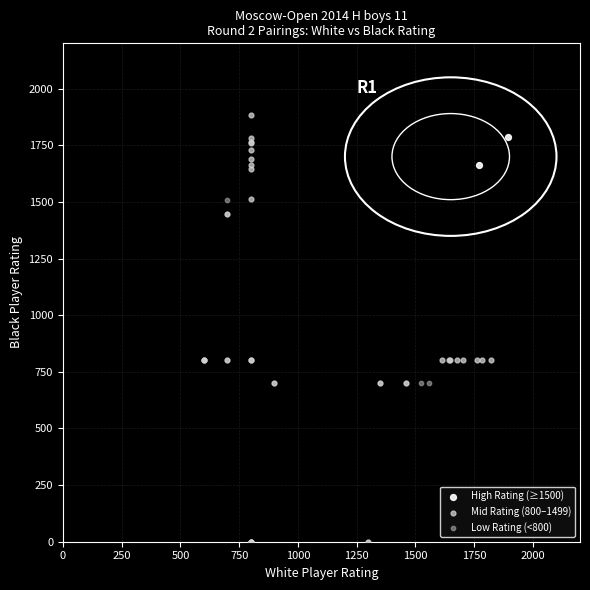

Which series contains the highest Y value?

Mid Rating (800–1499)